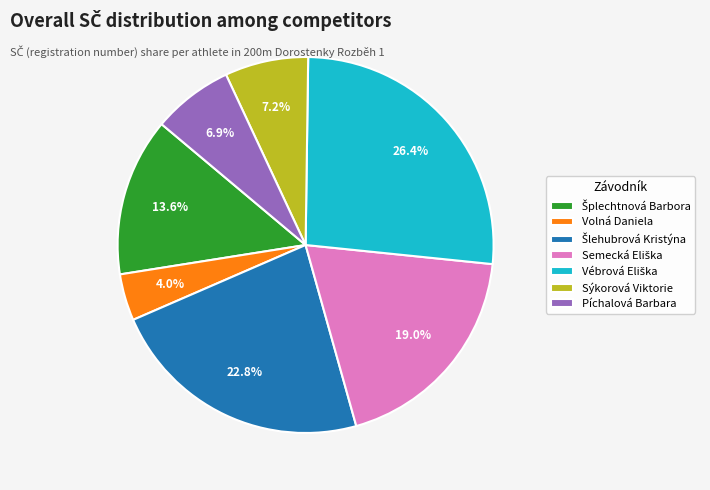

Is there a majority slice in this chart?

No